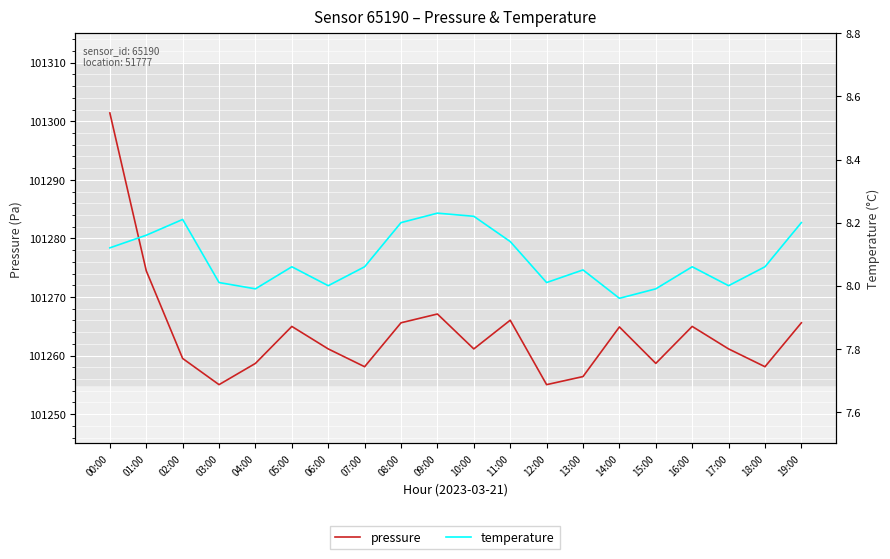

What is the value of the temperature point at the 11th from the left?

8.2